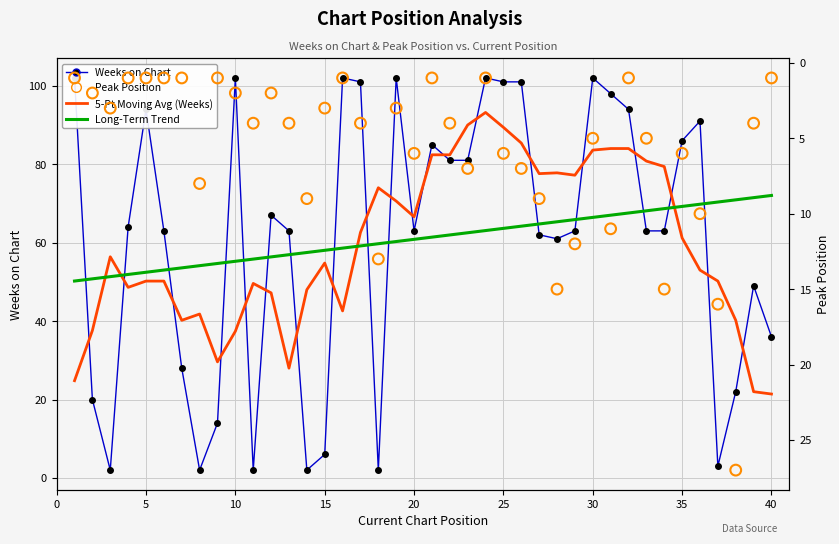

At how many categories does at least one series exceed 23?

40